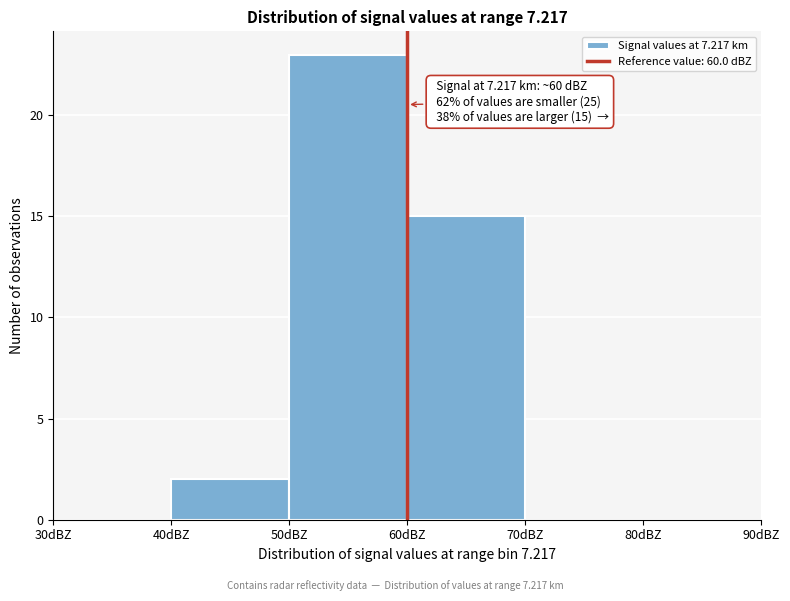

Over which range of the x-axis is the bar tallest?

50 to 60